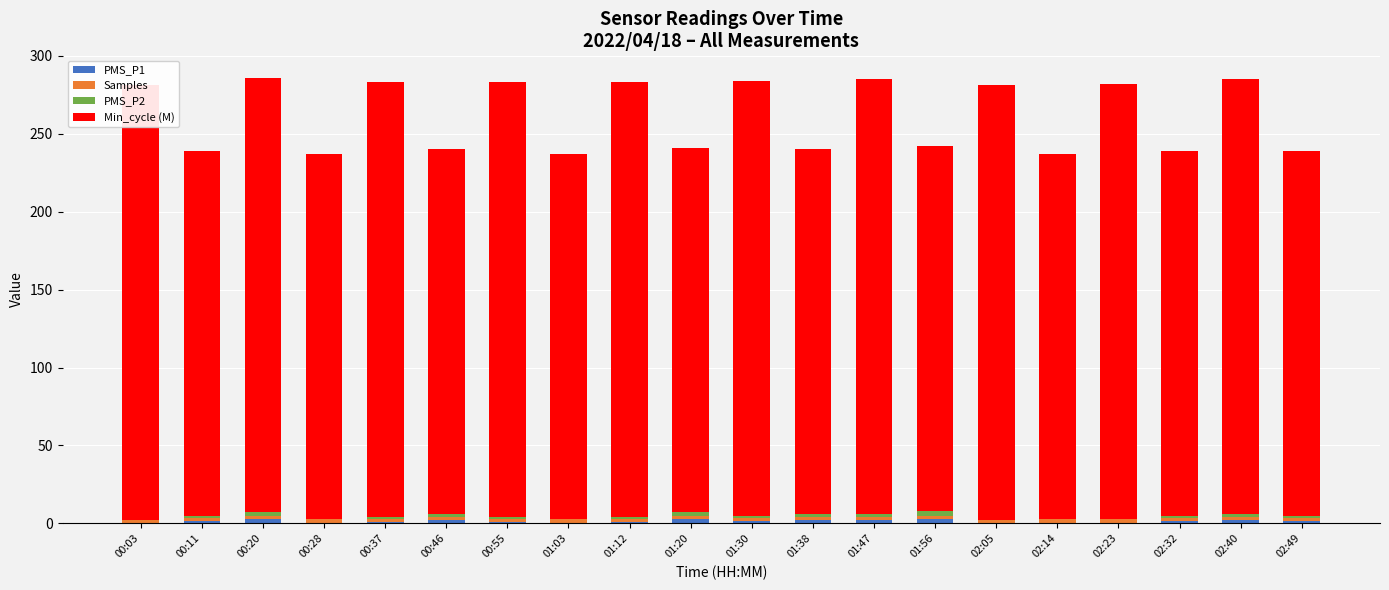

The PMS_P1 series shows 0.8 at 00:46. True or false?

False